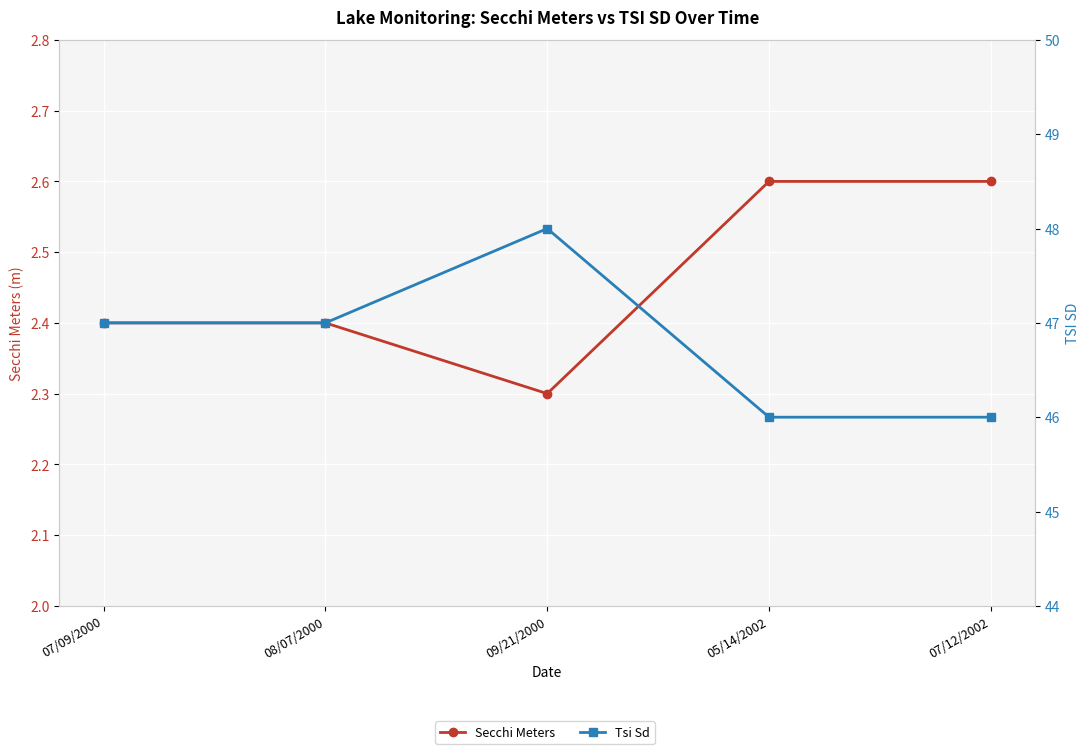

True or false: Secchi Meters and Tsi Sd intersect in this chart.

False